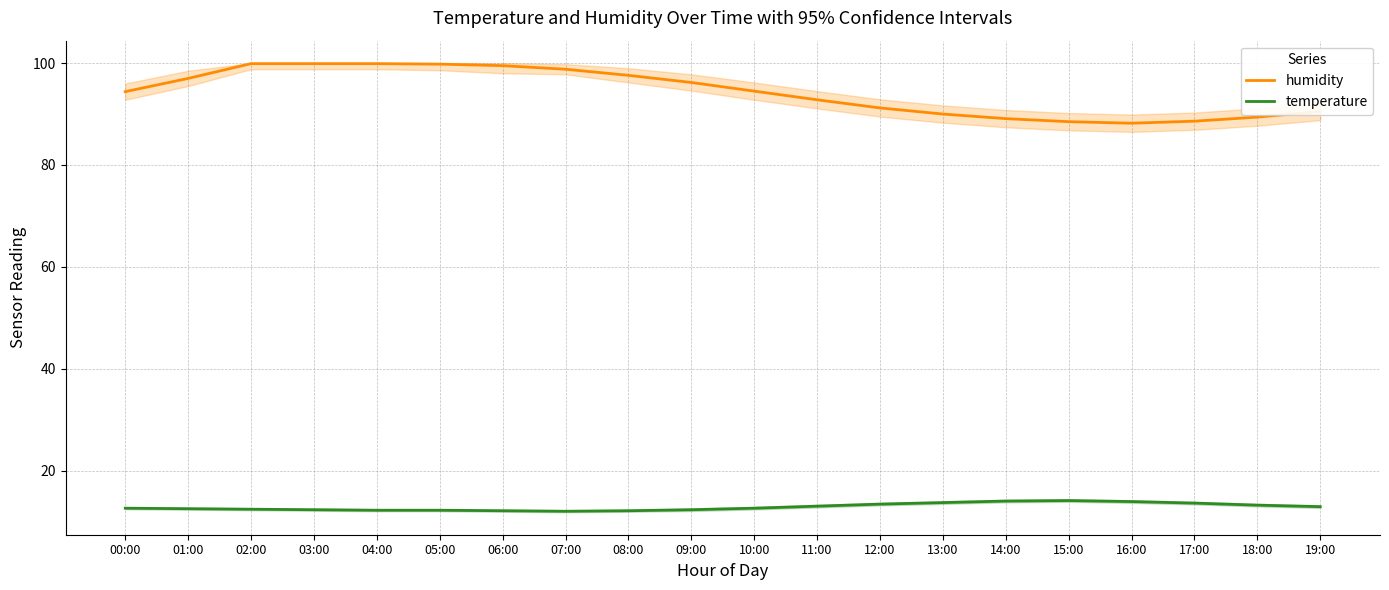

How many lines are shown in the chart?

2